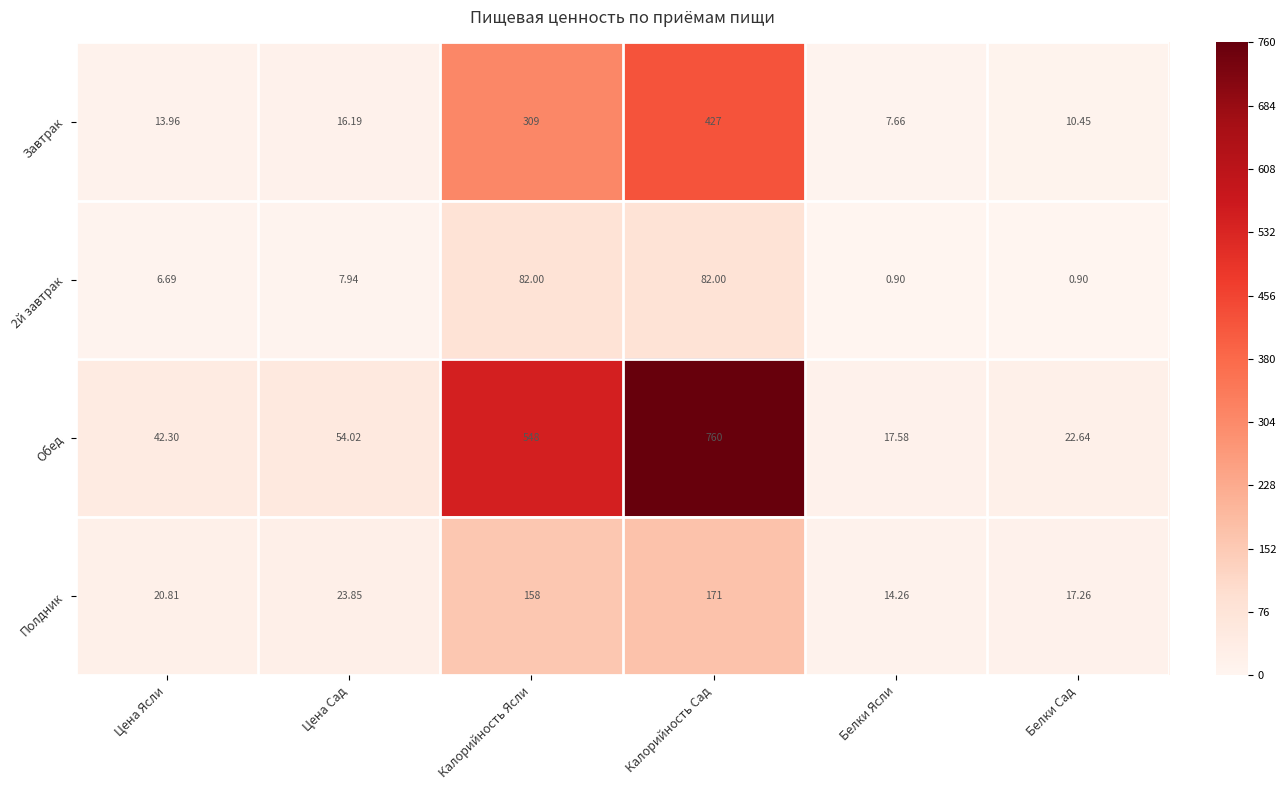

Where is Обед nearest to the value 388?

Калорийность Ясли